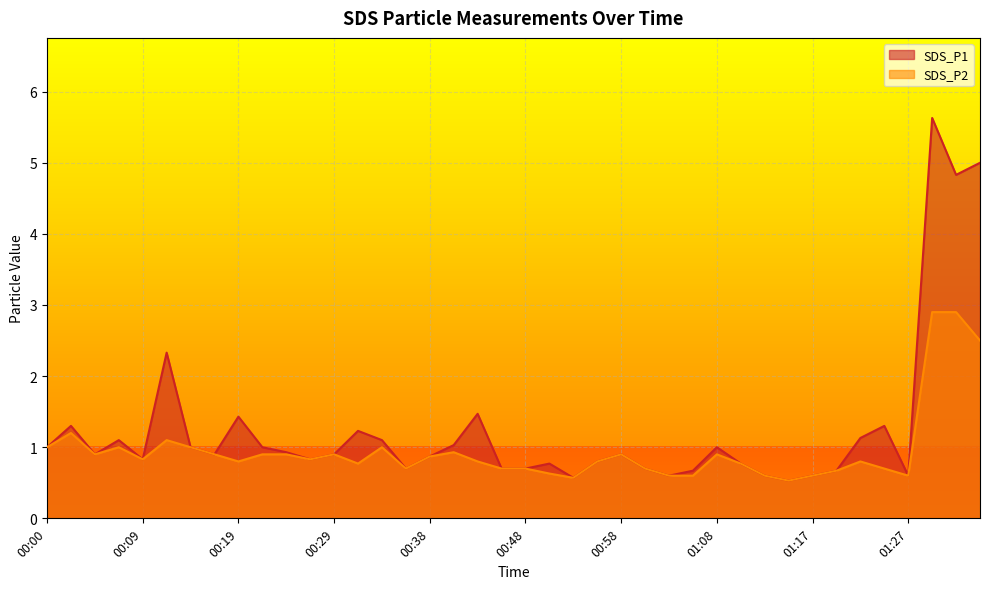

What is the label of the 19th point from the right?

00:51